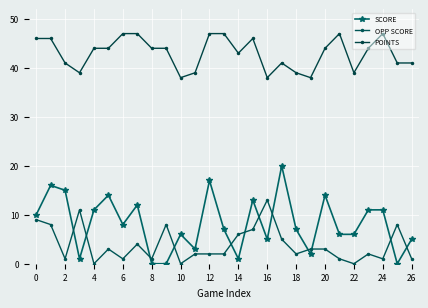

How many distinct data groups are displayed?

3